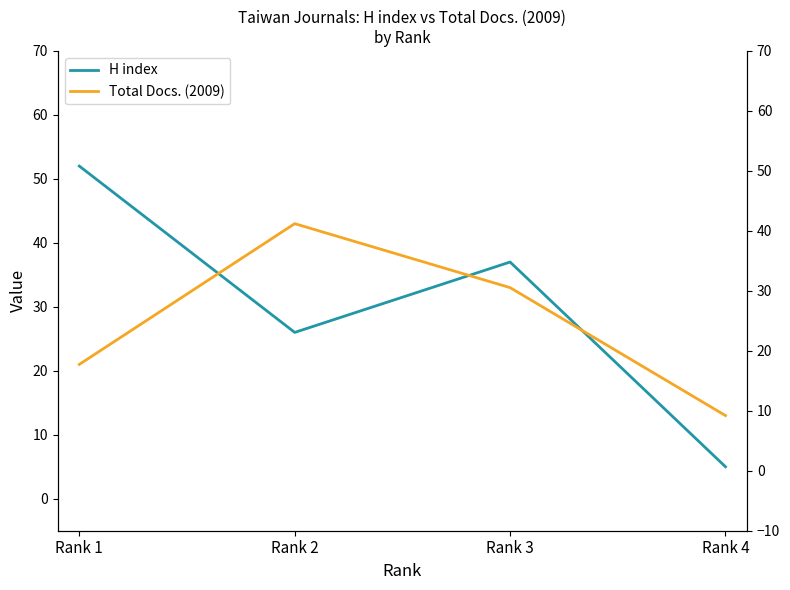

Which series has the widest spread of values?

H index